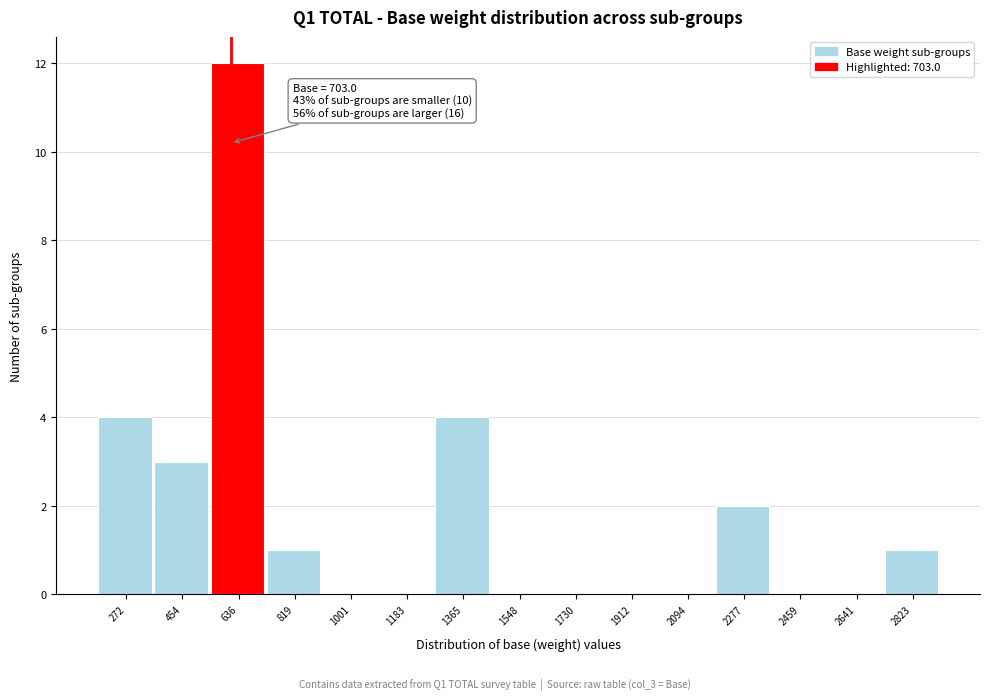

Reading left to right, list all the values displayed in this chart.

272=4	454=3	636=12	819=1	1001=0	1183=0	1365=4	1548=0	1730=0	1912=0	2094=0	2277=2	2459=0	2641=0	2823=1